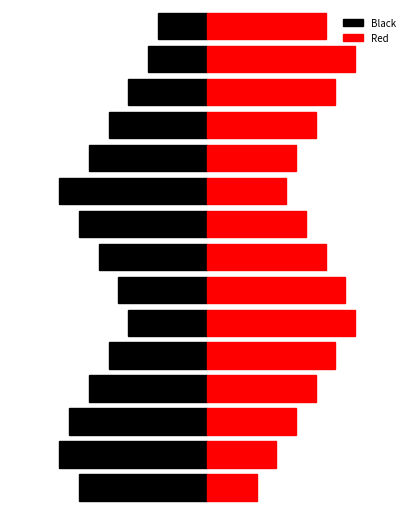

Reading left to right, what are all the values shown in this chart?

Black: -13	-15	-14	-12	-10	-8	-9	-11	-13	-15	-12	-10	-8	-6	-5
Red: 5	7	9	11	13	15	14	12	10	8	9	11	13	15	12